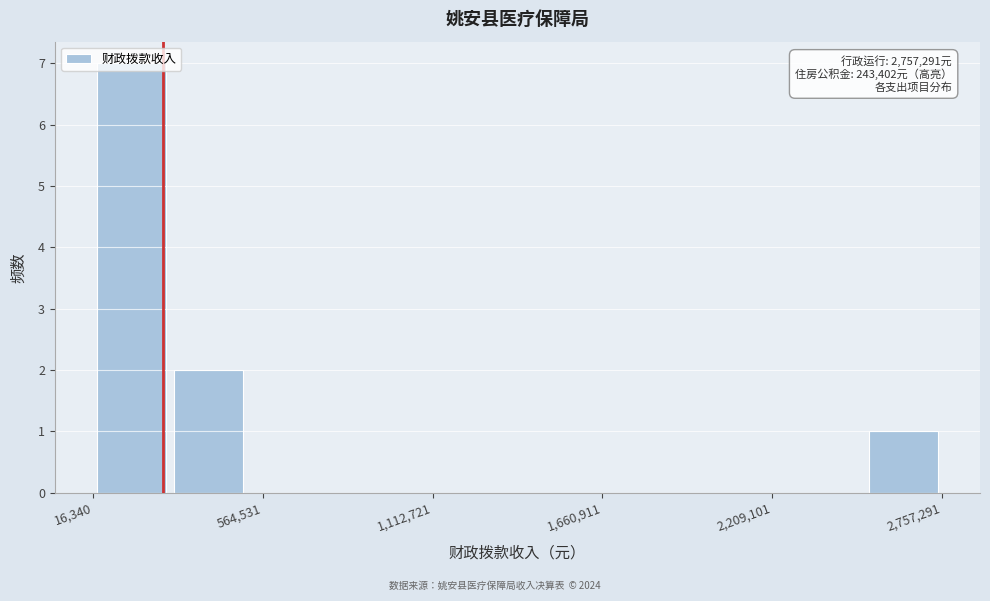

Read against the x-axis, roughly where is the centre of the tallest bar?

100000